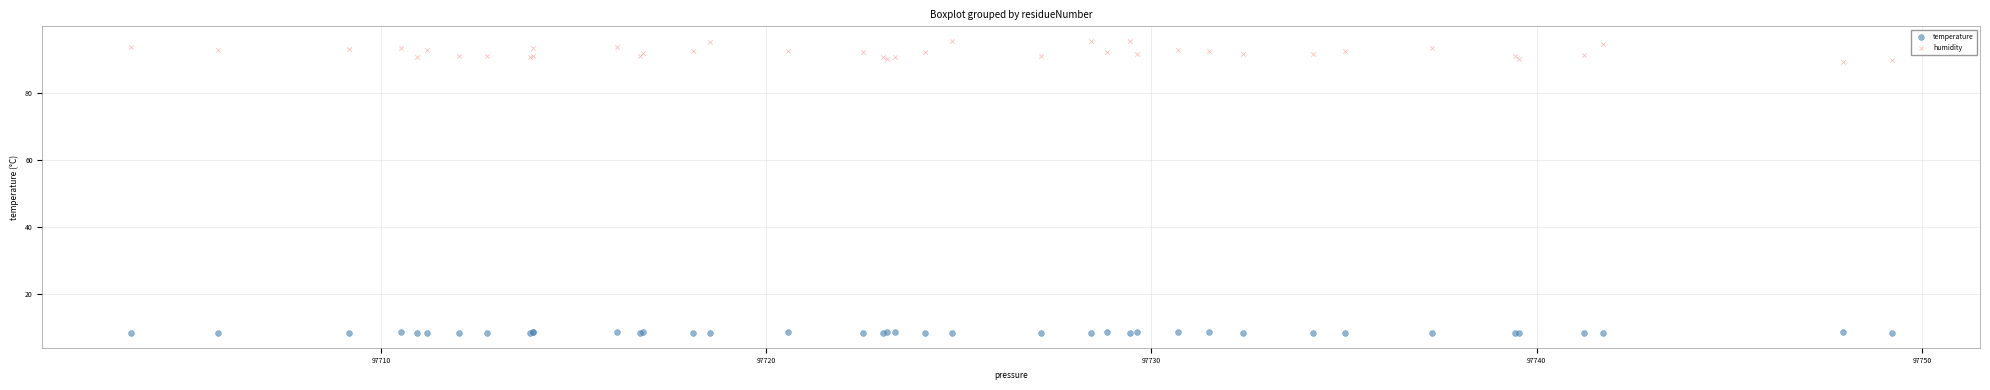

Which series reaches the maximum Y coordinate?

humidity